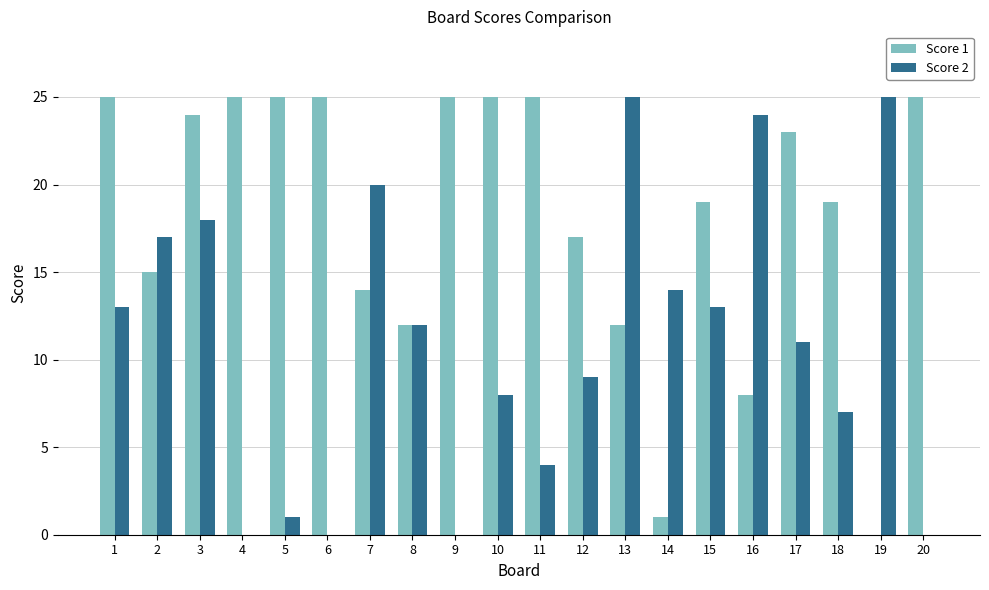

What is the approximate value of Score 1 at 13, to the nearest 5?

10